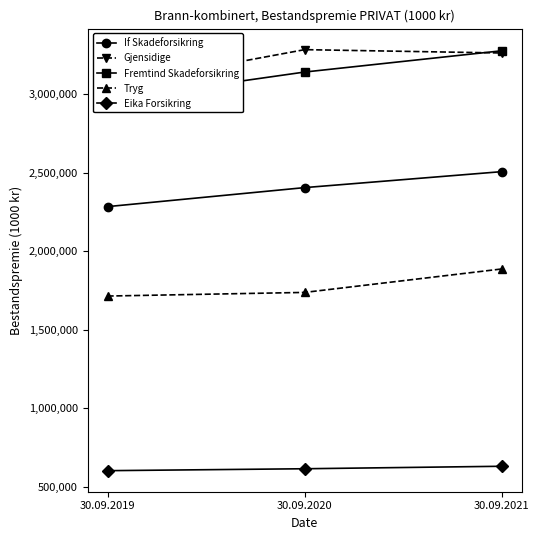

What is the difference between the maximum and second lowest values in the Tryg series?

149323